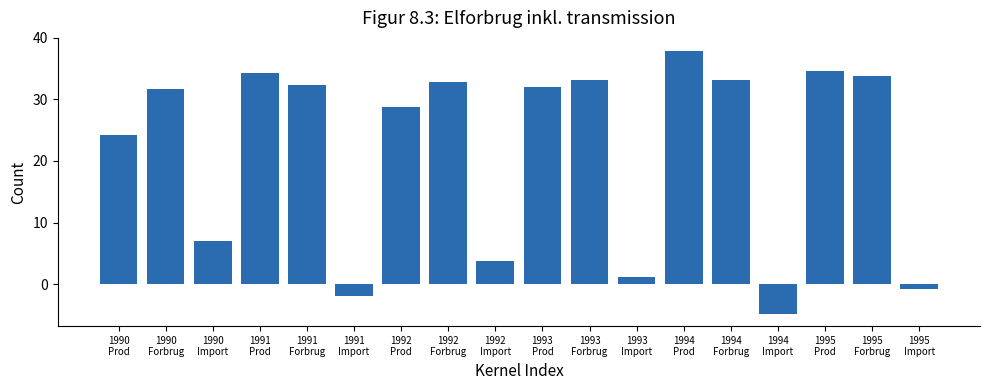

What is the smallest value displayed?

-4.8